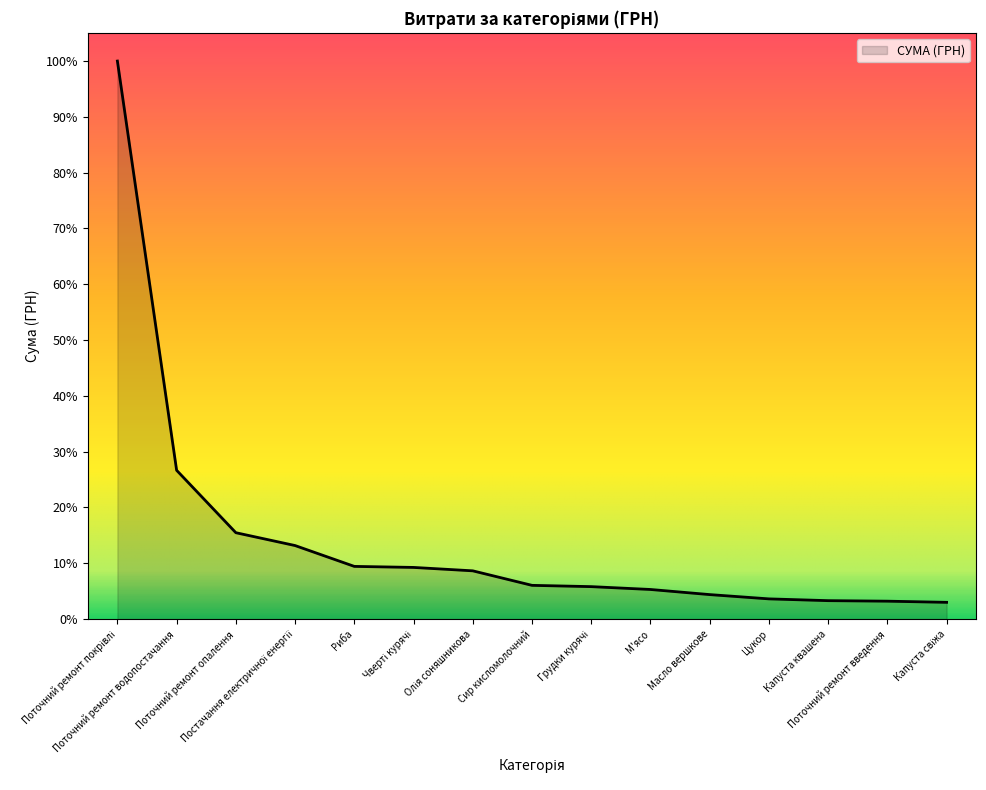

What is the sum of all values?

226922.8